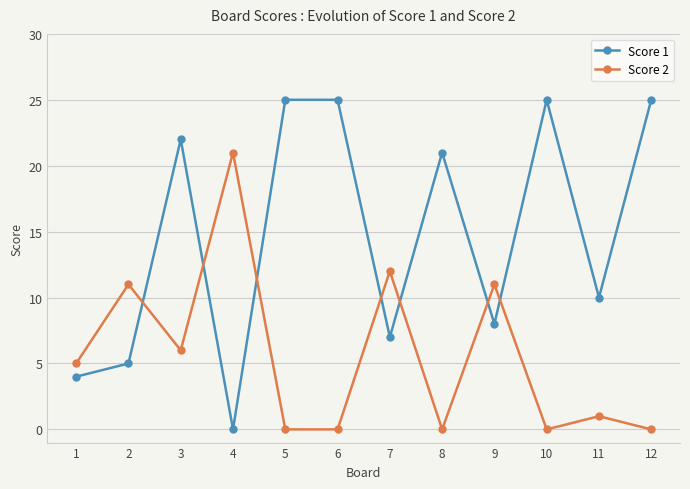

Reading left to right, what are all the values shown in this chart?

Score 1: 4	5	22	0	25	25	7	21	8	25	10	25
Score 2: 5	11	6	21	0	0	12	0	11	0	1	0